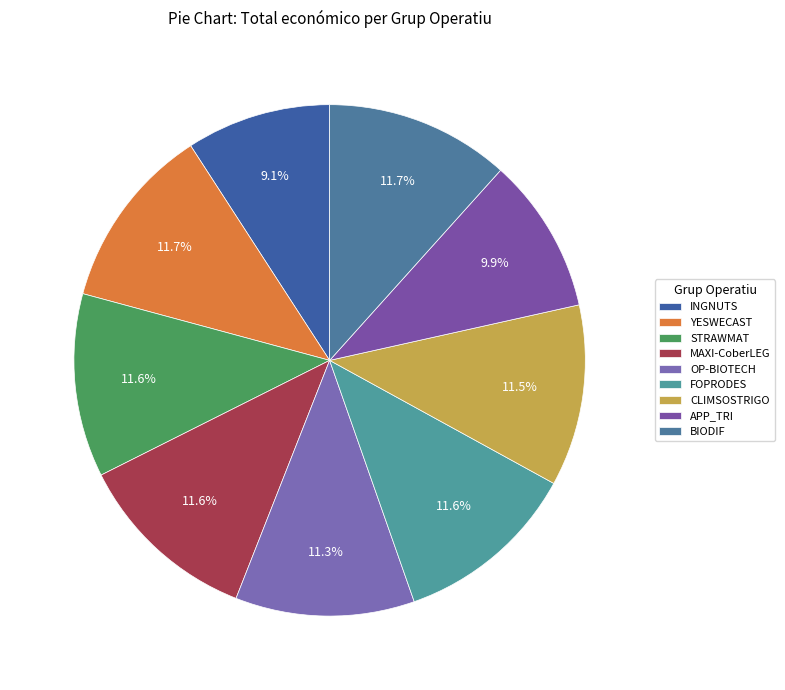

How many slices are in this pie chart?

9